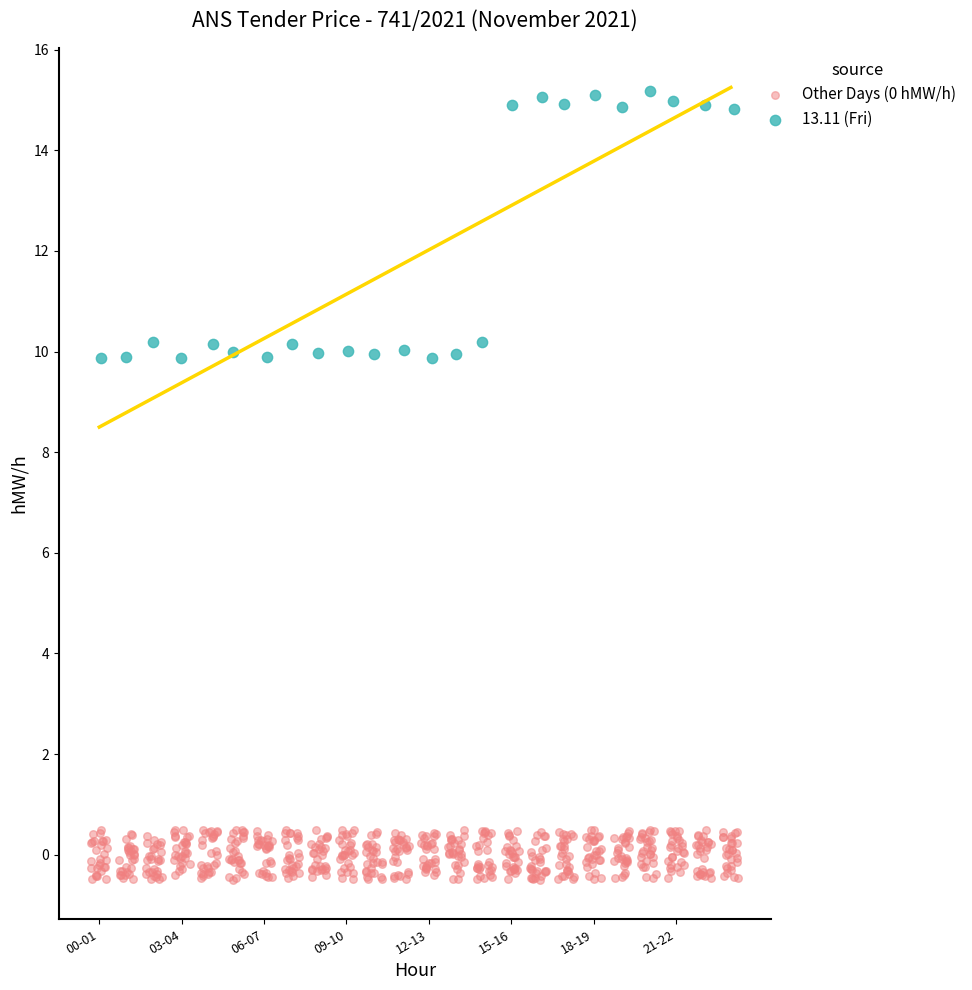

Which series contains the highest Y value?

13.11 (Fri)